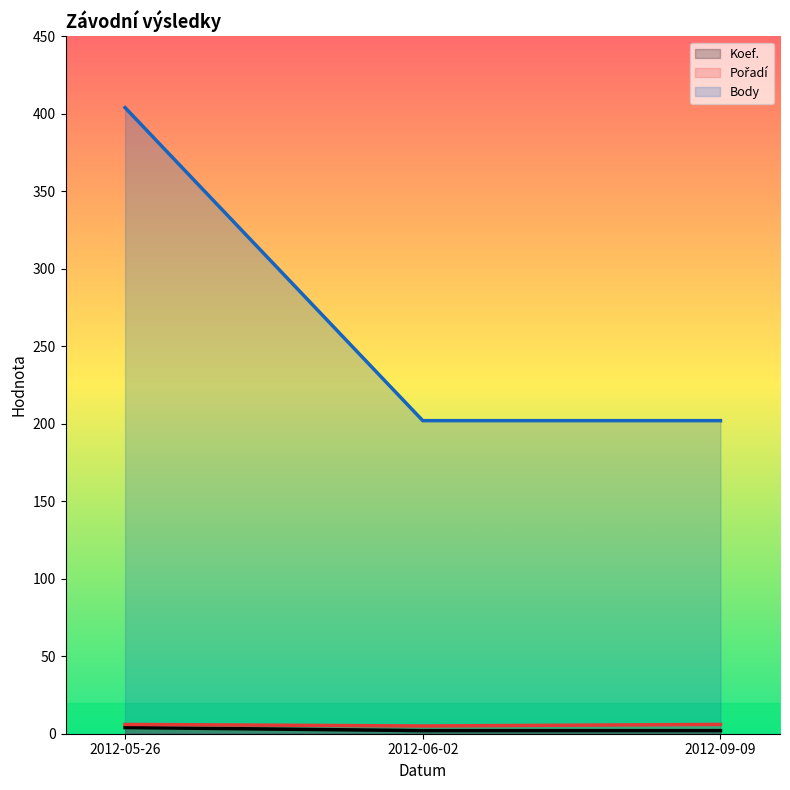

What are all the series names shown in the legend?

Koef., Pořadí, Body